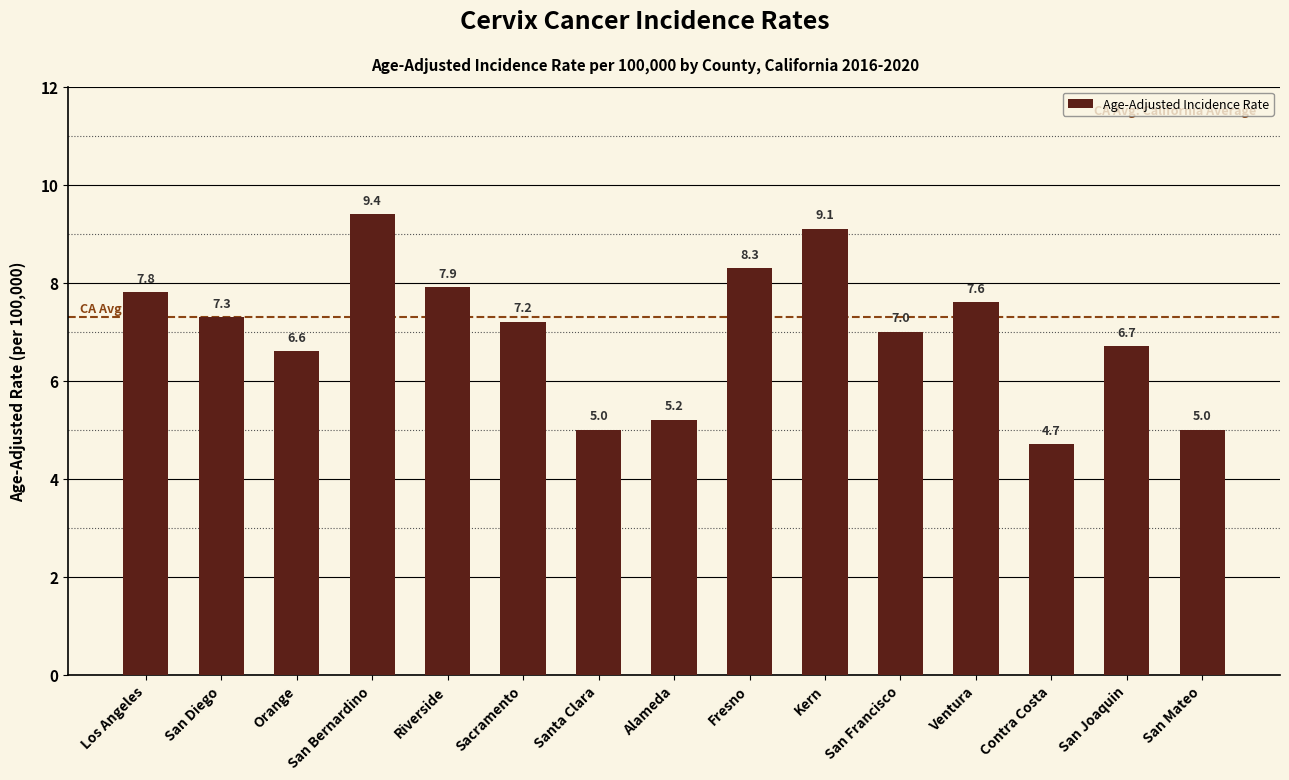

How many series are shown in this chart?

1